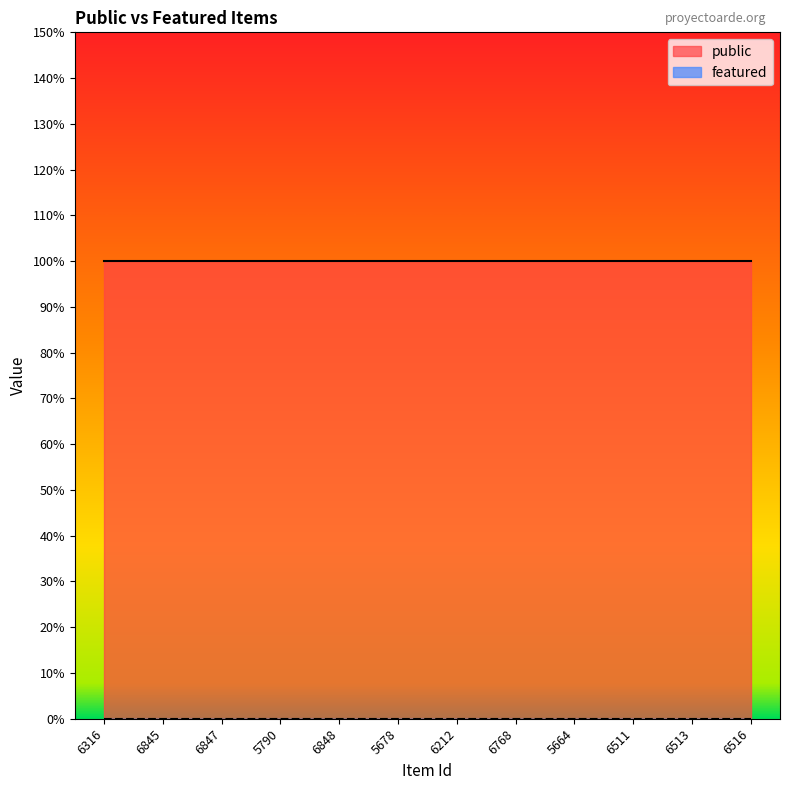

Which series has the largest range (max minus min)?

public